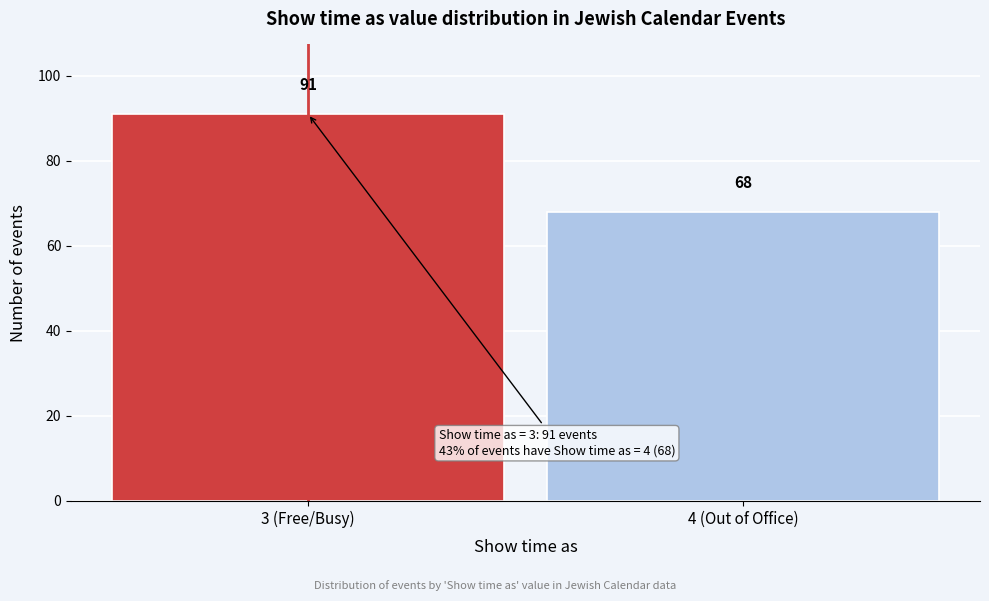

Reading left to right, list all the values displayed in this chart.

91	68